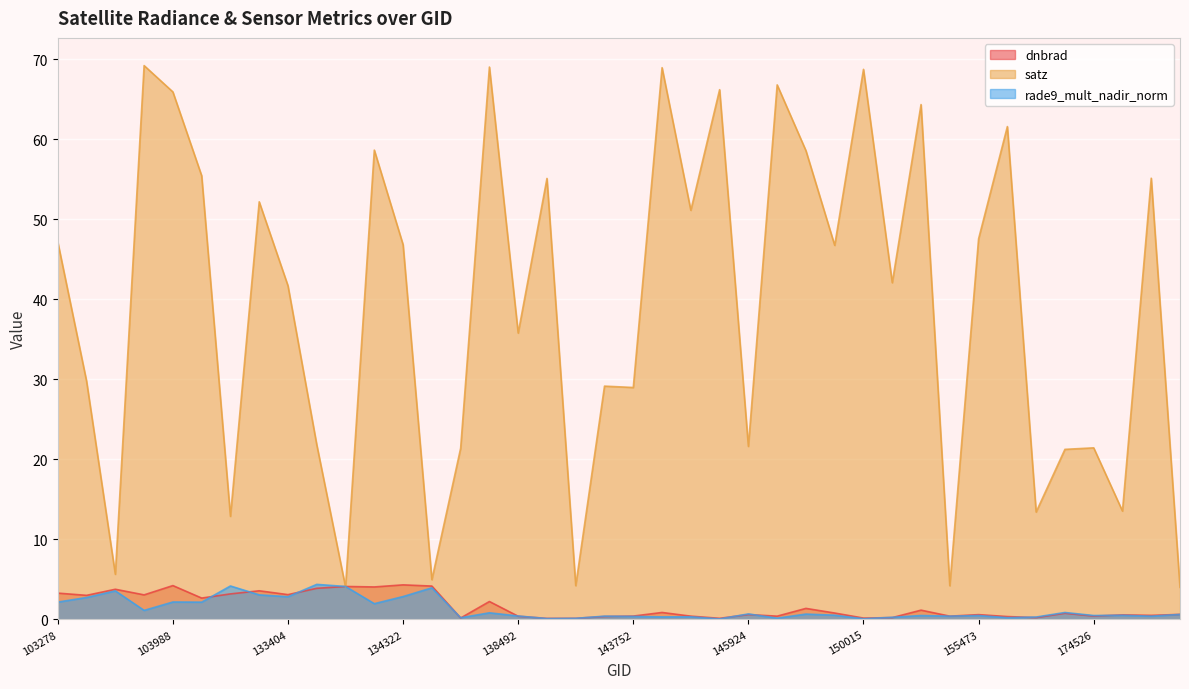

Between 144543 and 133404, which is larger?

133404